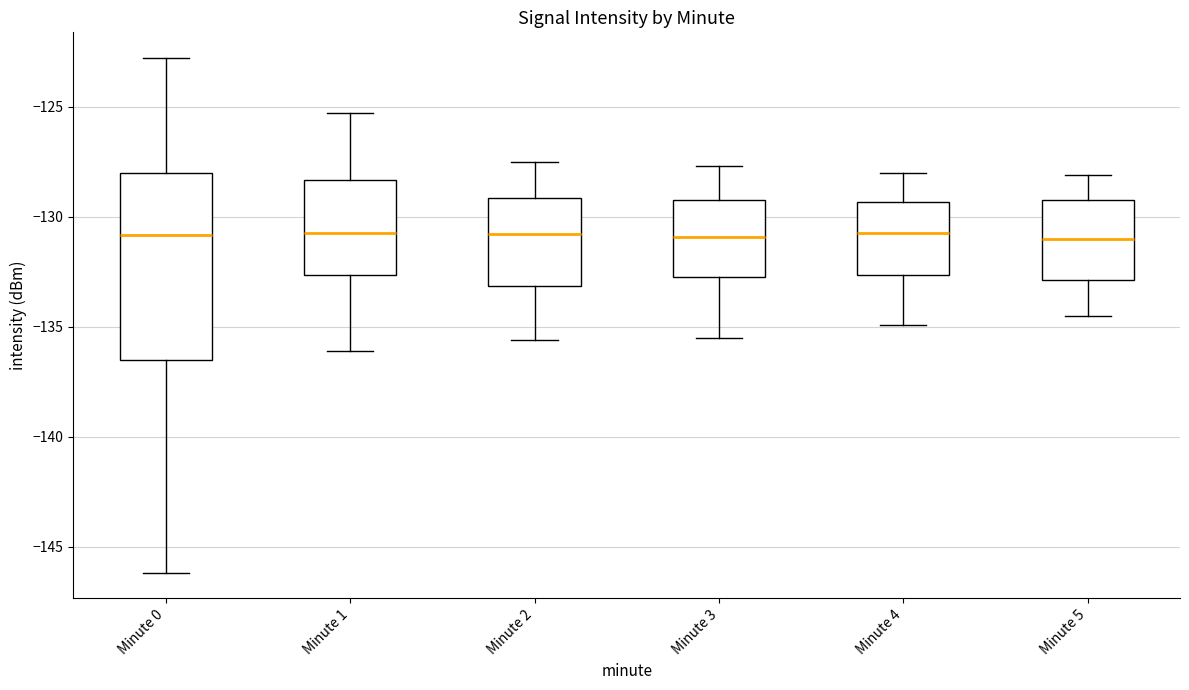

Reading left to right, transcribe this box plot: for each box, give where its median line is, the range the box spans, and where its two whiskers end, as read against the y-axis. The values are not printed on the chart, so give them approximately, as read against the axis.

Minute 0: median -131.0, box -136.5 to -128.0, whiskers -146.0 to -123.0
Minute 1: median -130.5, box -132.5 to -128.5, whiskers -136.0 to -125.5
Minute 2: median -131.0, box -133.0 to -129.0, whiskers -135.5 to -127.5
Minute 3: median -131.0, box -132.5 to -129.0, whiskers -135.5 to -127.5
Minute 4: median -130.5, box -132.5 to -129.5, whiskers -135.0 to -128.0
Minute 5: median -131.0, box -133.0 to -129.0, whiskers -134.5 to -128.0